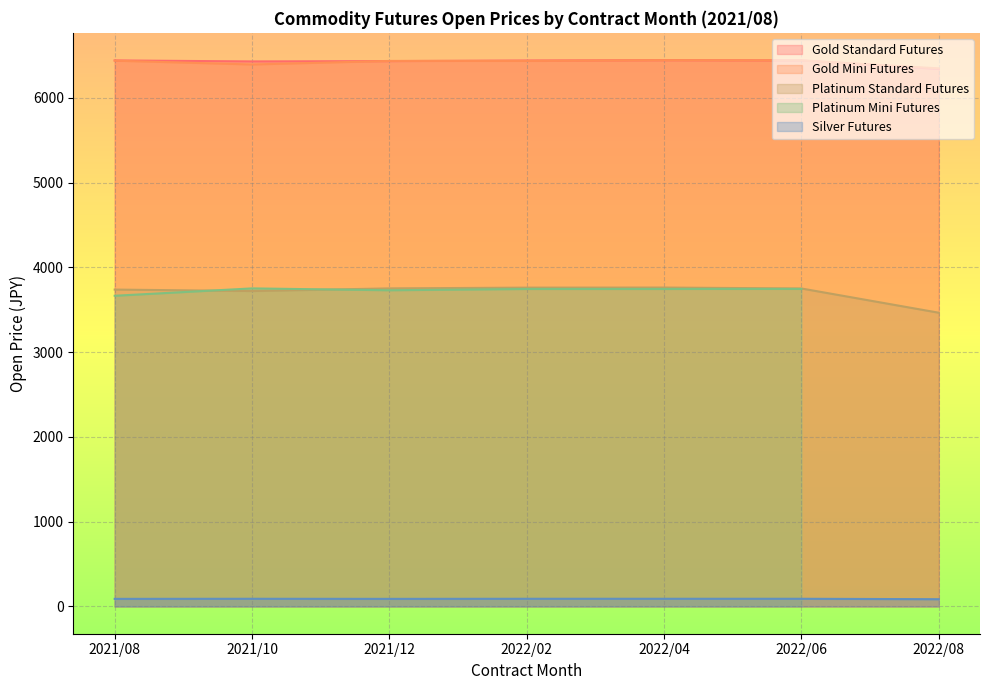

Is the value of Gold Standard Futures at 2022/06 greater than the value of Platinum Standard Futures at 2022/04?

Yes